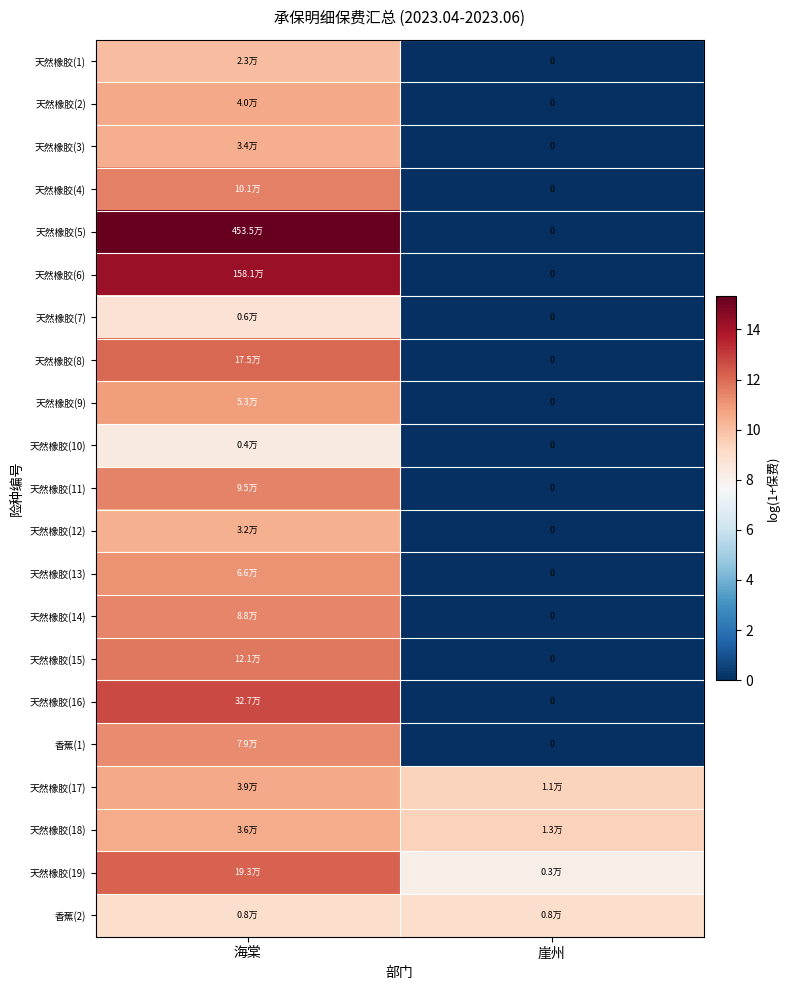

How many data points in 香蕉(2) are less than 9?

1